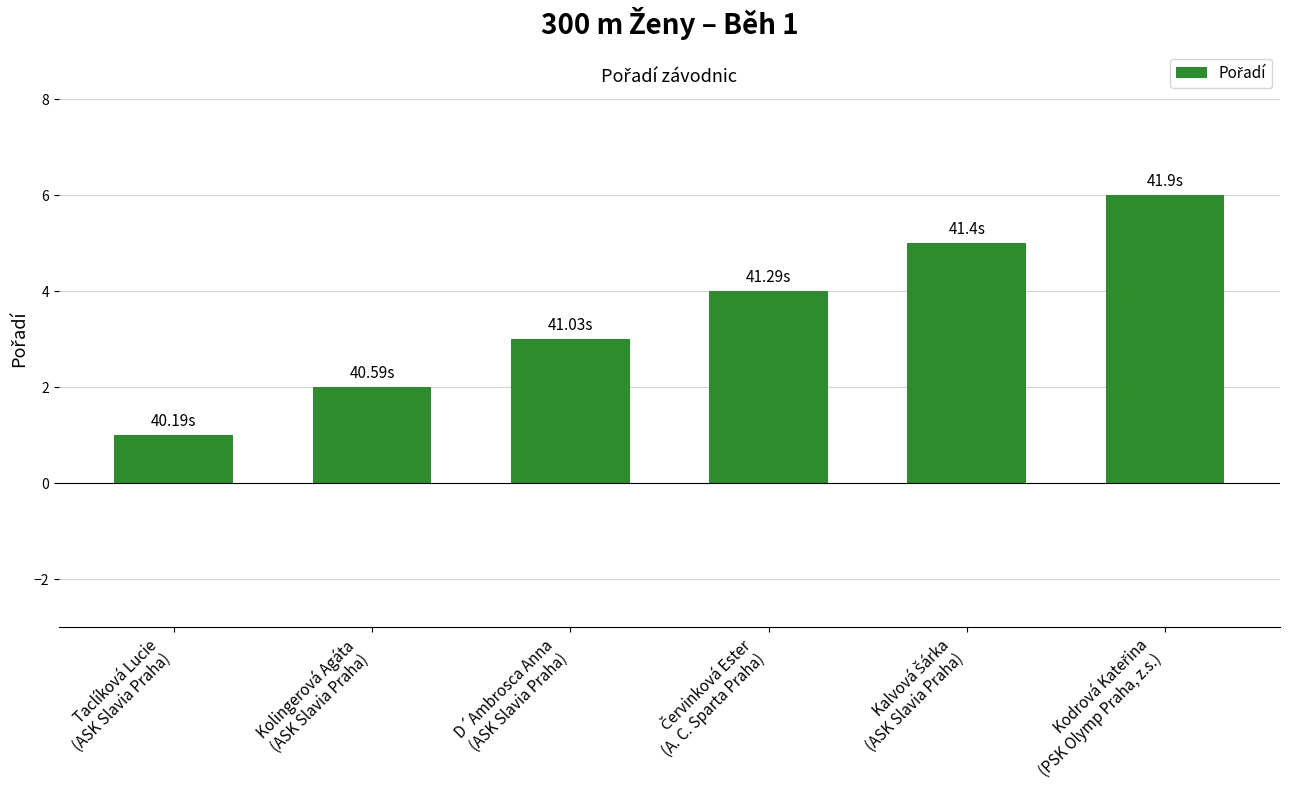

Reading left to right, list all the values displayed in this chart.

1	2	3	4	5	6